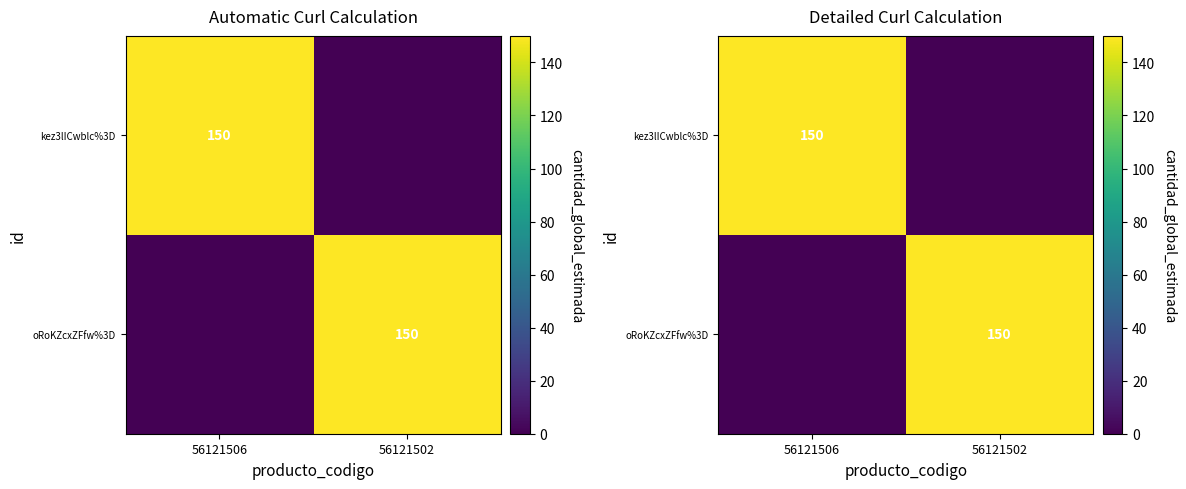

Read the kez3lICwblc%3D value at 56121506, to the nearest 10.

150